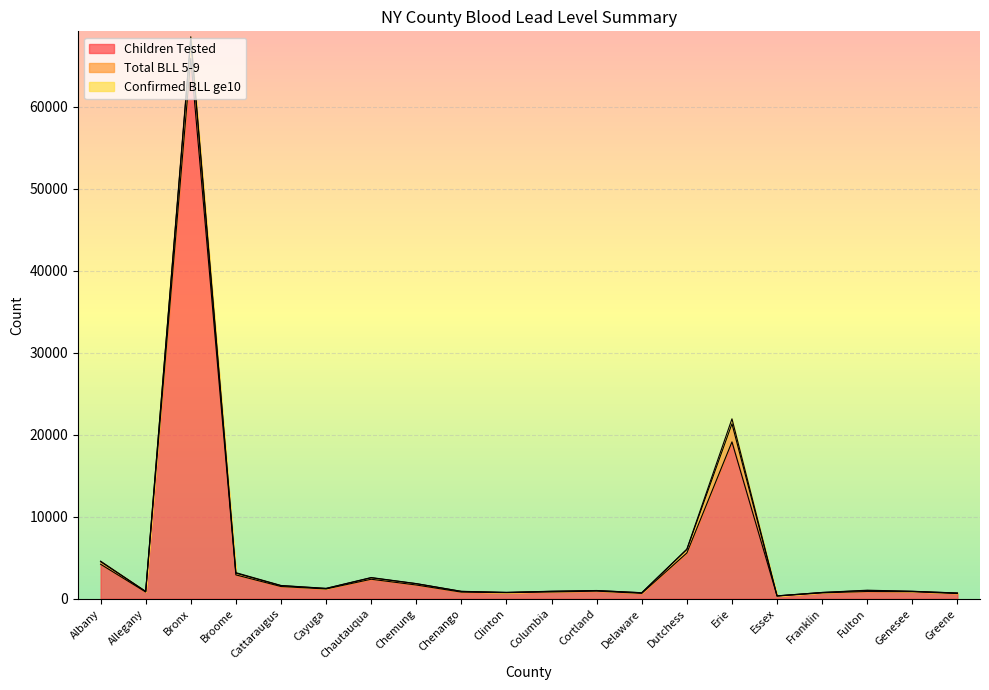

What is the value of the Children Tested point at the 1st from the left?

4210